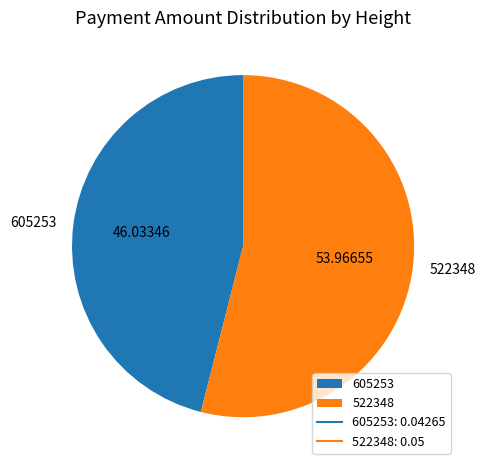

Do 605253 and 522348 together represent more than half of the pie?

Yes